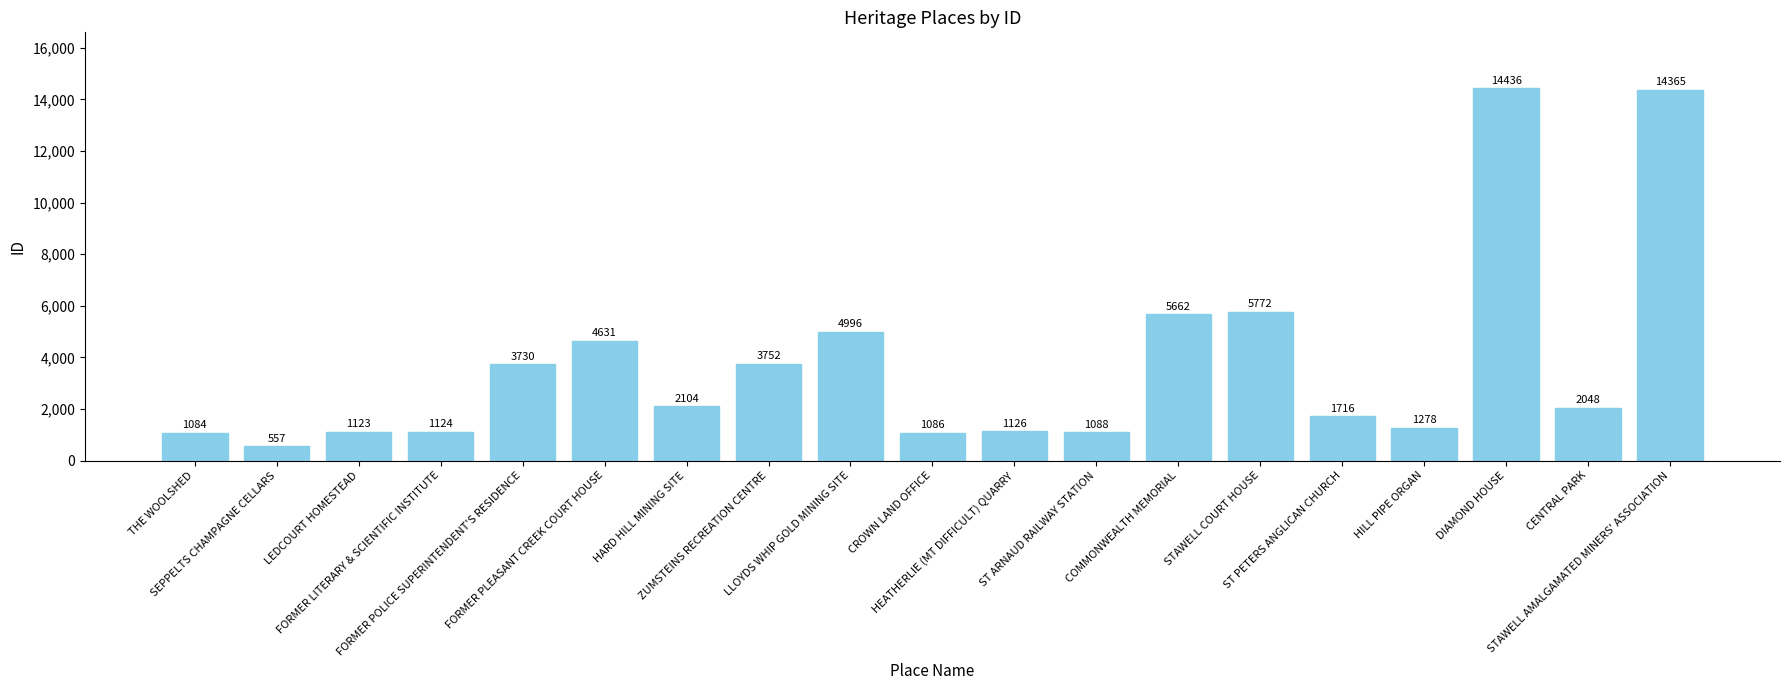

List the labels in order of value, largest first.

DIAMOND HOUSE, STAWELL AMALGAMATED MINERS' ASSOCIATION, STAWELL COURT HOUSE, COMMONWEALTH MEMORIAL, LLOYDS WHIP GOLD MINING SITE, FORMER PLEASANT CREEK COURT HOUSE, ZUMSTEINS RECREATION CENTRE, FORMER POLICE SUPERINTENDENT'S RESIDENCE, HARD HILL MINING SITE, CENTRAL PARK, ST PETERS ANGLICAN CHURCH, HILL PIPE ORGAN, HEATHERLIE (MT DIFFICULT) QUARRY, FORMER LITERARY & SCIENTIFIC INSTITUTE, LEDCOURT HOMESTEAD, ST ARNAUD RAILWAY STATION, CROWN LAND OFFICE, THE WOOLSHED, SEPPELTS CHAMPAGNE CELLARS